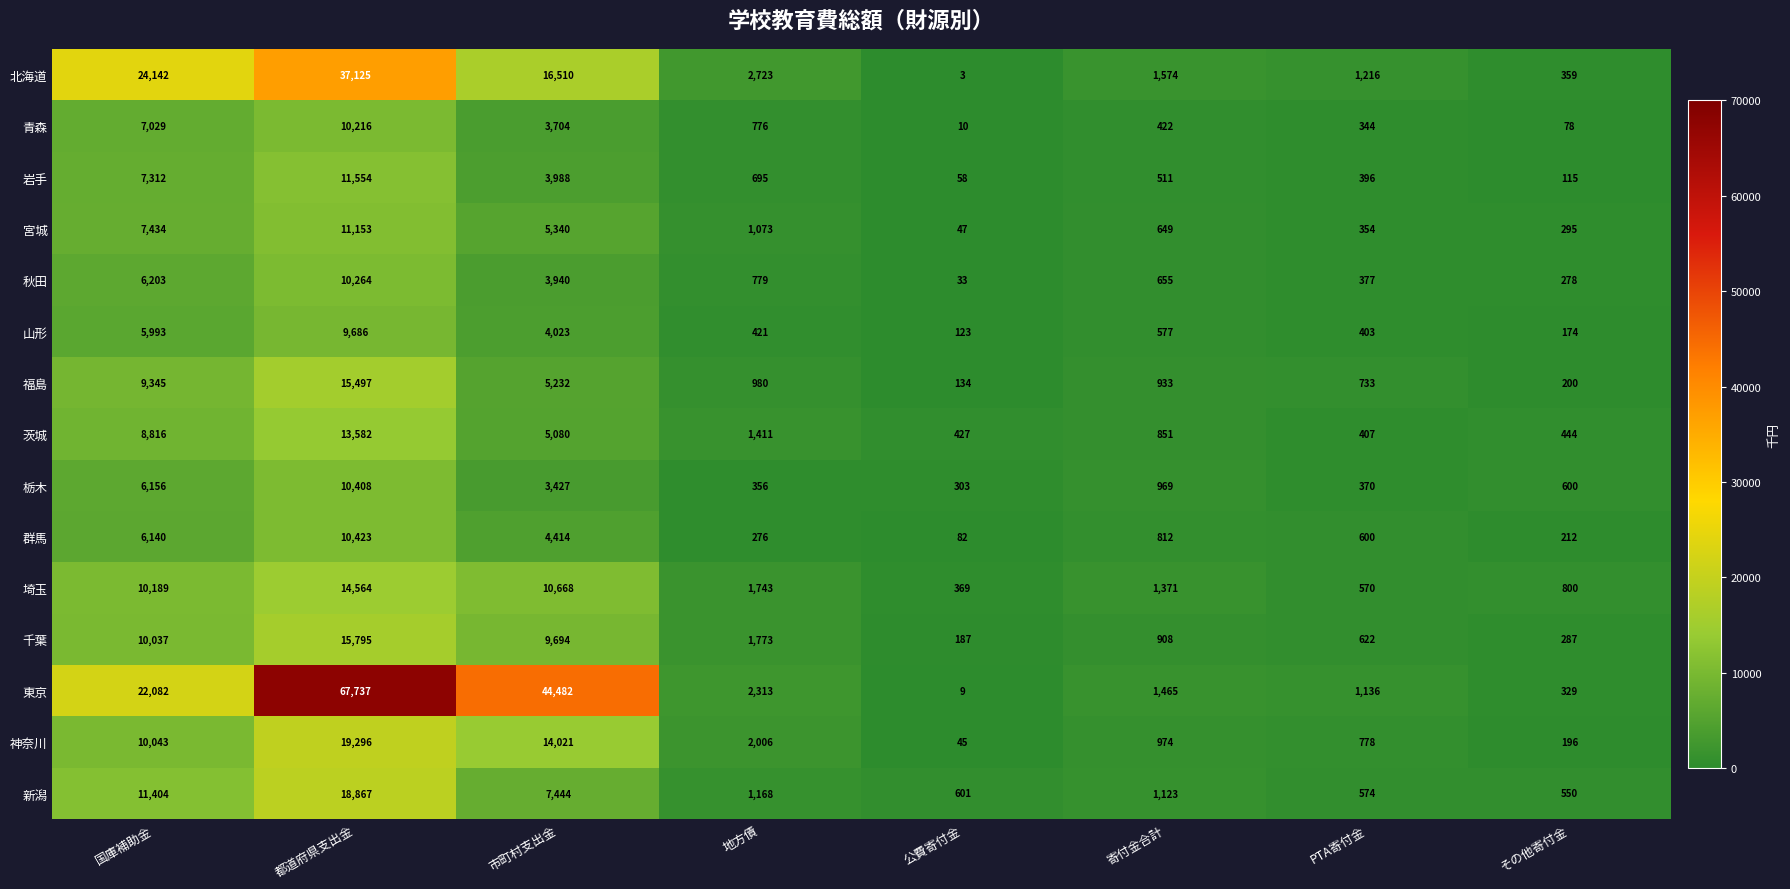

The 山形 series shows 235 at 寄付金合計. True or false?

False